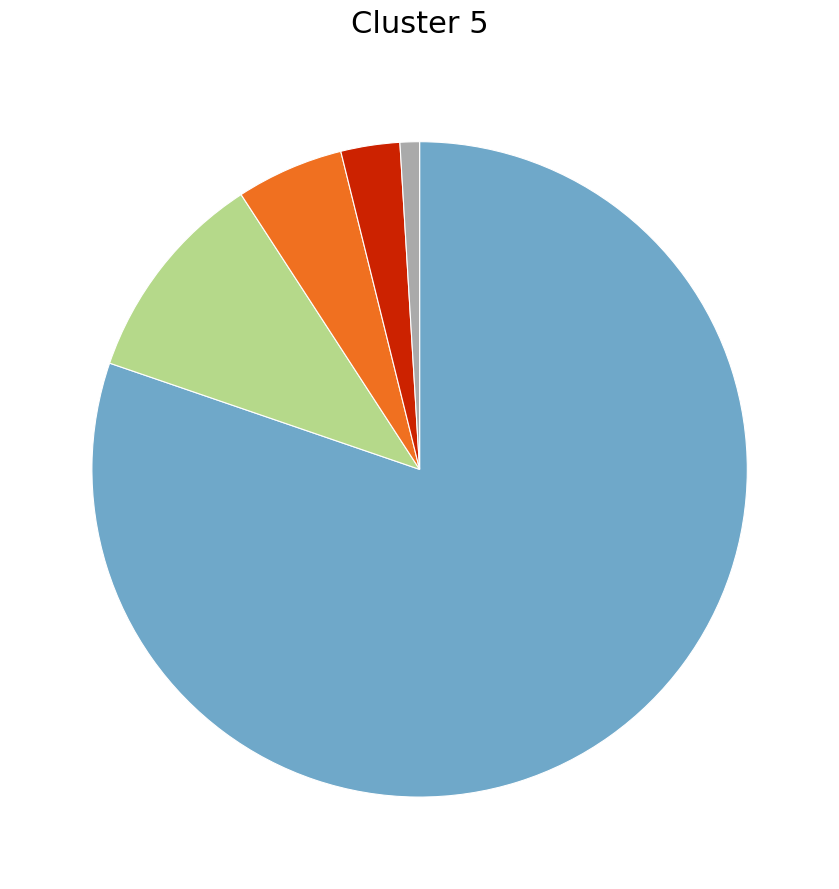

Is there any slice that represents more than half of the pie?

Yes